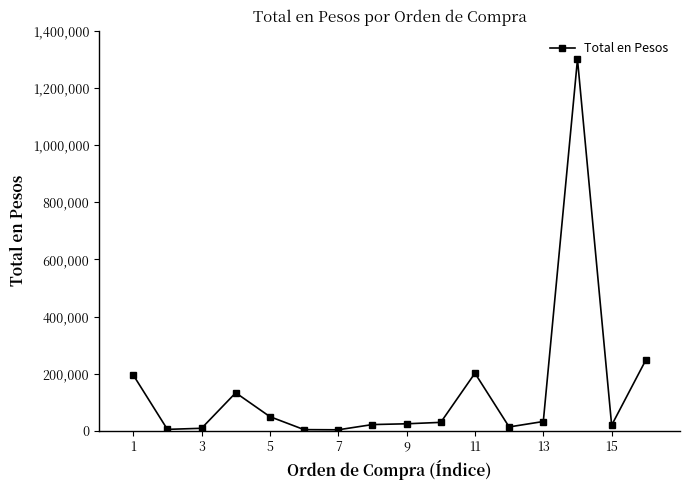

How many lines are shown in the chart?

1